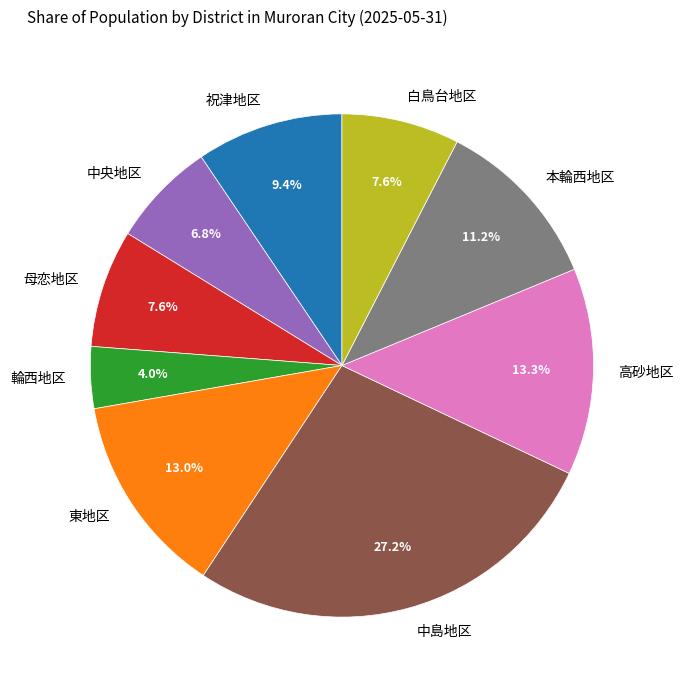

To the nearest percent, what is the combined percentage of 母恋地区 and 祝津地区?

17%